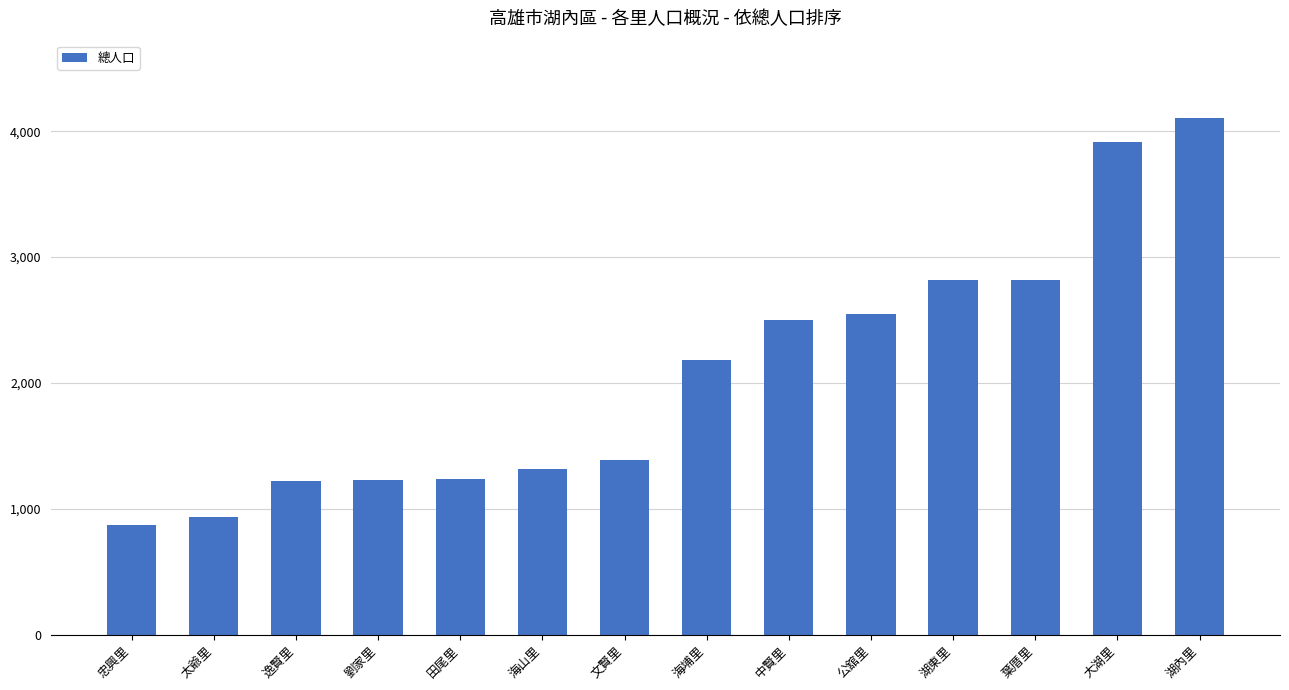

Count the number of categories in the chart.

14